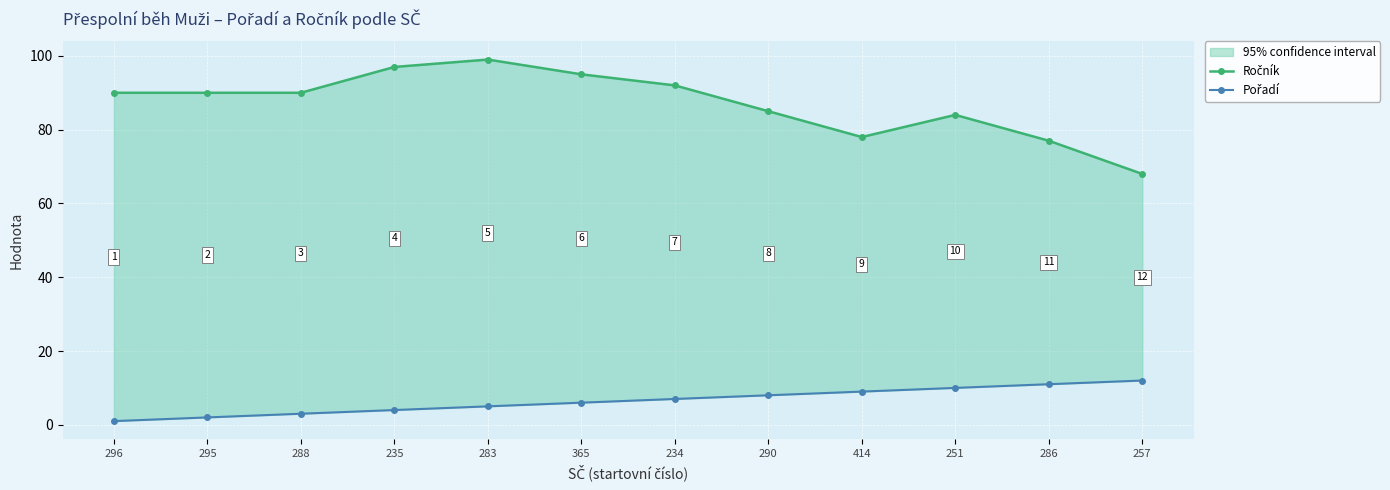

What is the difference between the highest and lowest values at 295?

88